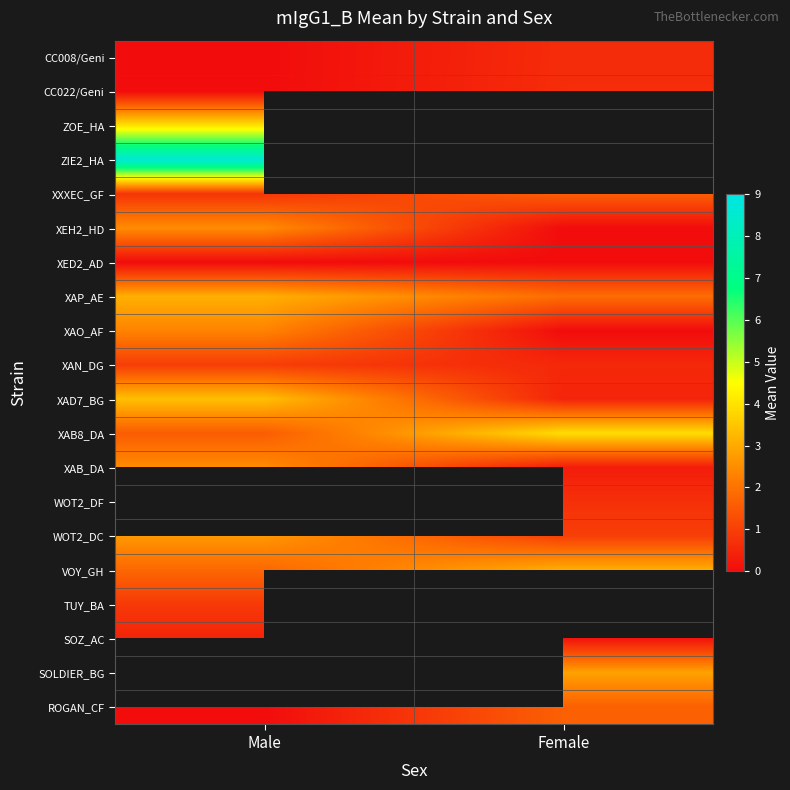

Is the value of XEH2_HD at Male greater than the value of XAP_AE at Male?

No